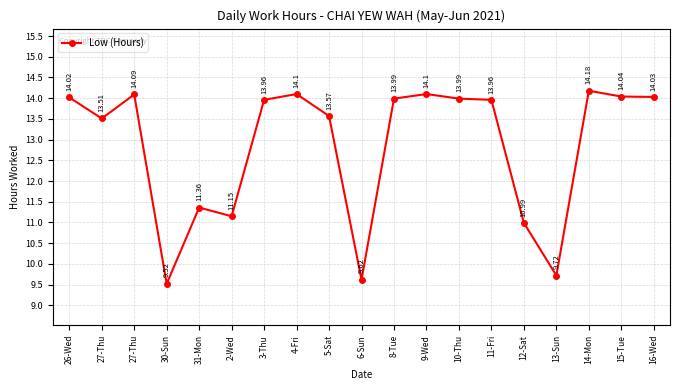

How many values exceed 13?

13